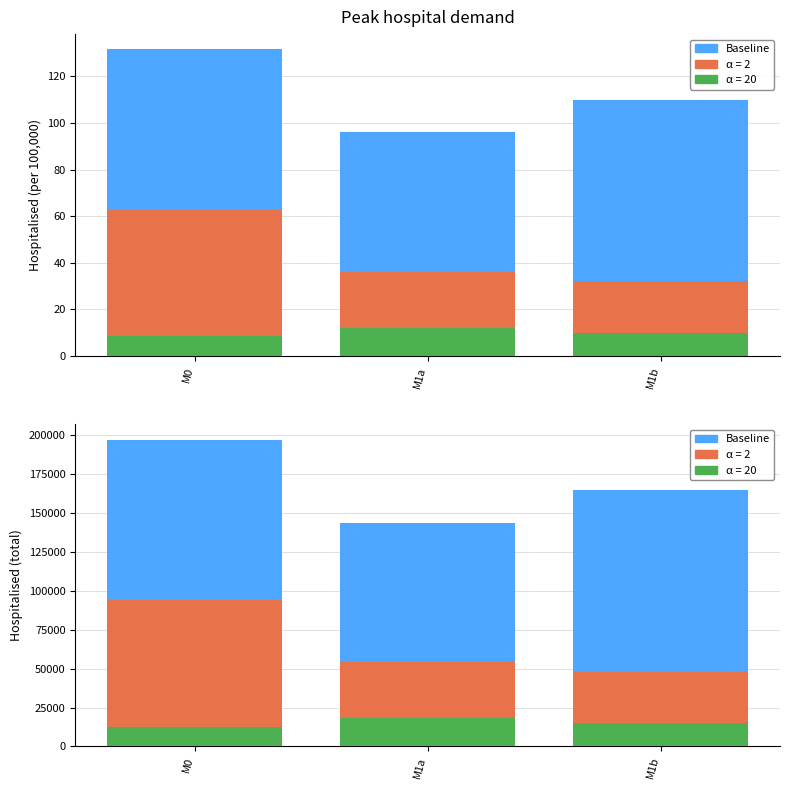

List the labels in order of value, smallest first.

M1a, M0, M1b